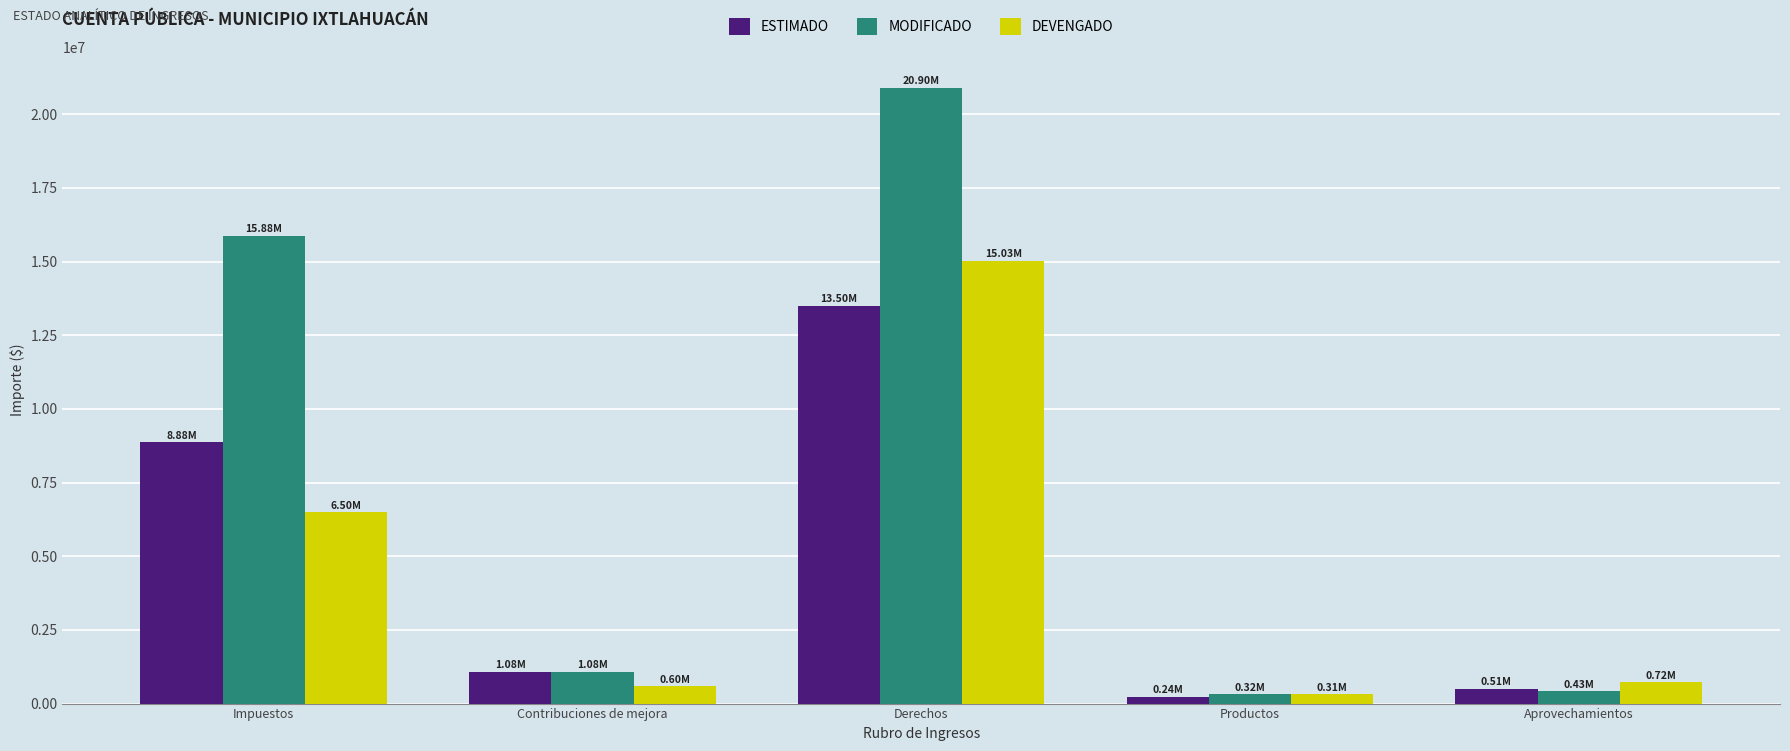

What is the spread (max minus min) of values at Impuestos?

9378862.6